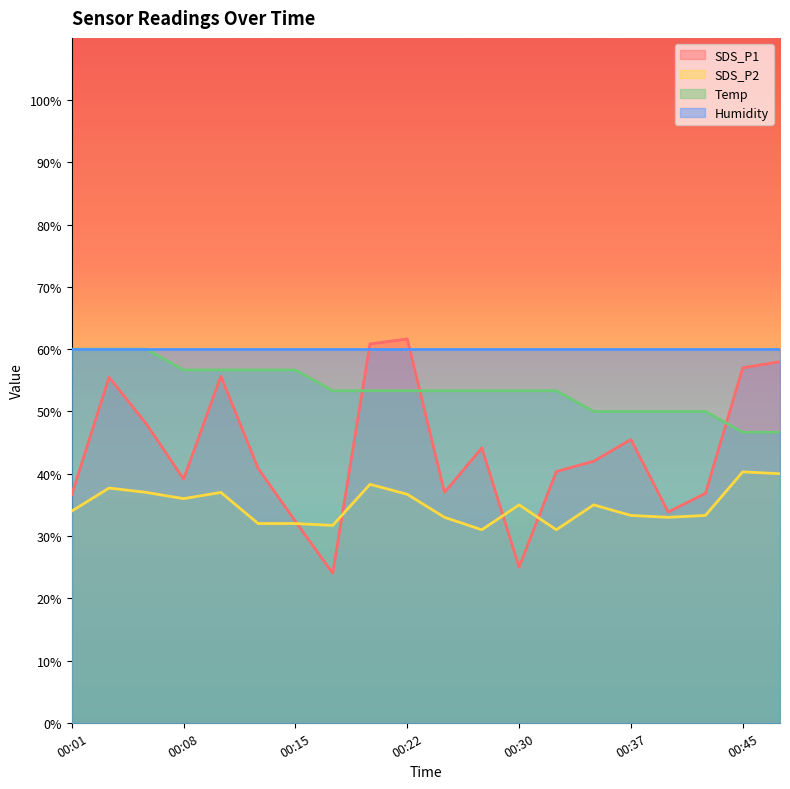

The value of SDS_P1 at 00:32 is 17.8. True or false?

False